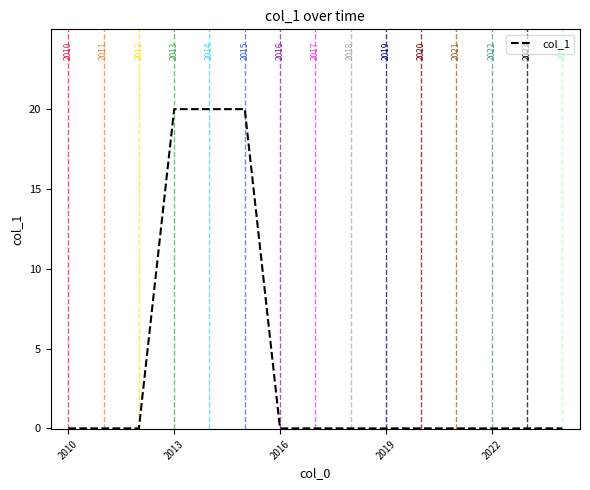

What is the difference between the maximum and minimum values?

20